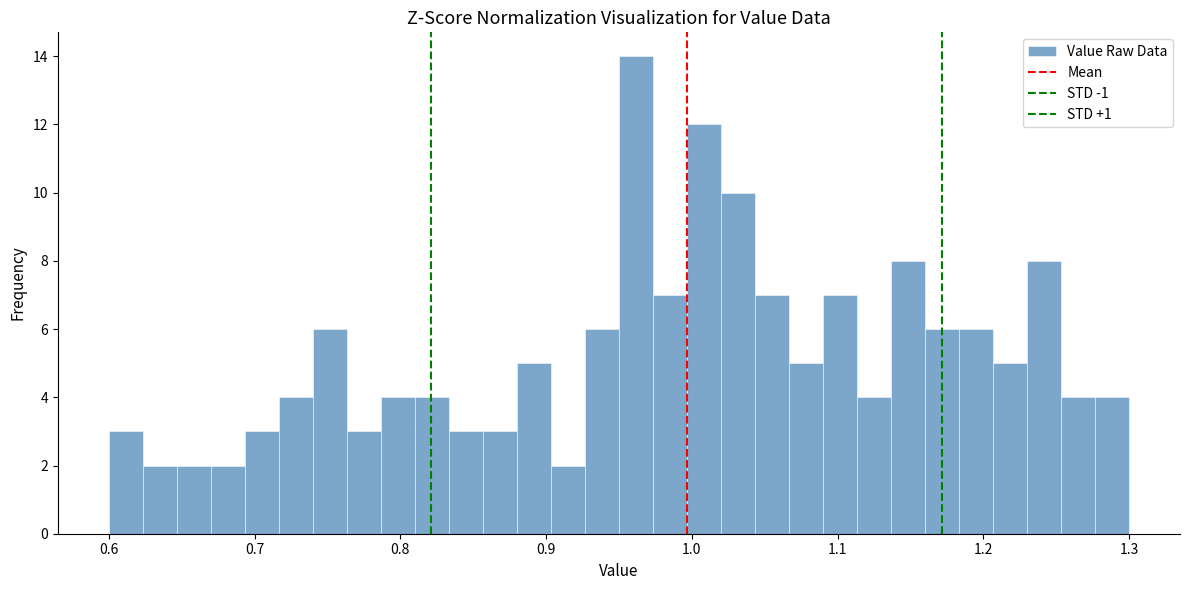

Around what value on the x-axis is the tallest bar? Give the approximate position of its centre, as read against the axis.

0.96